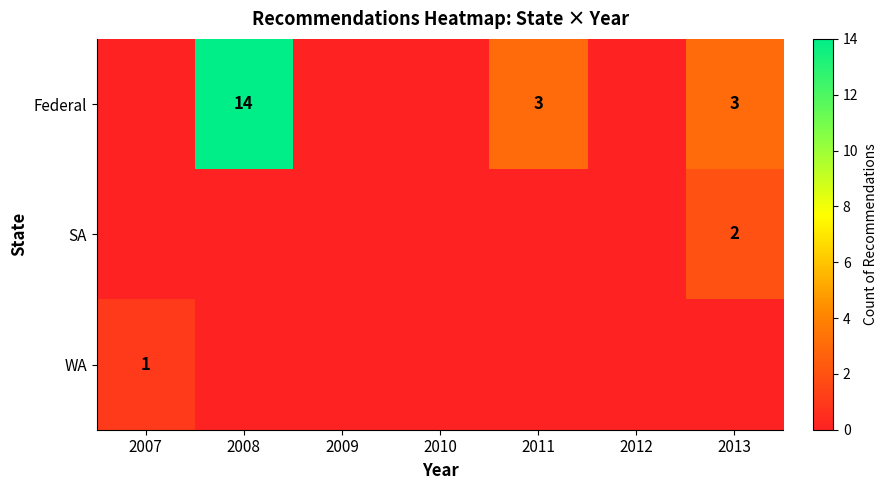

What is the maximum value shown in the chart?

14